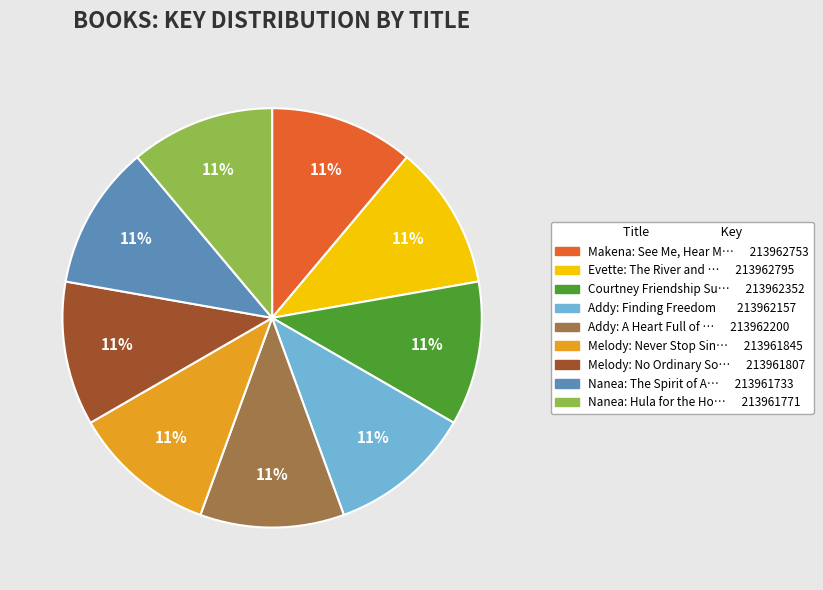

Is there any slice that represents more than half of the pie?

No